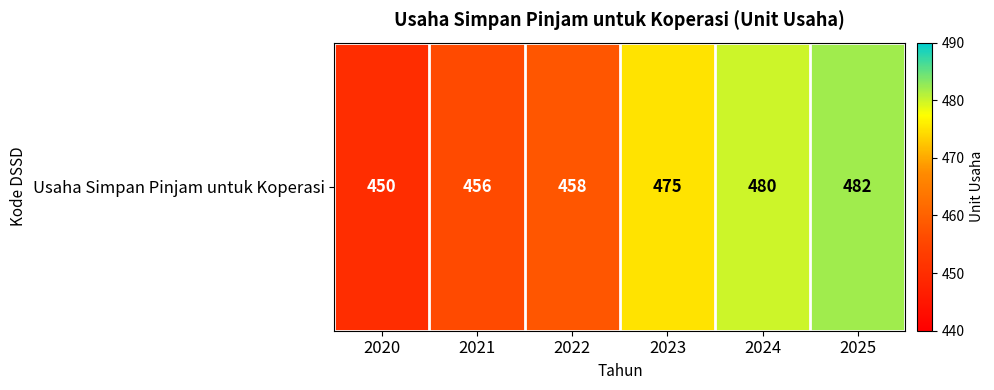

List the labels in order of value, smallest first.

2020, 2021, 2022, 2023, 2024, 2025